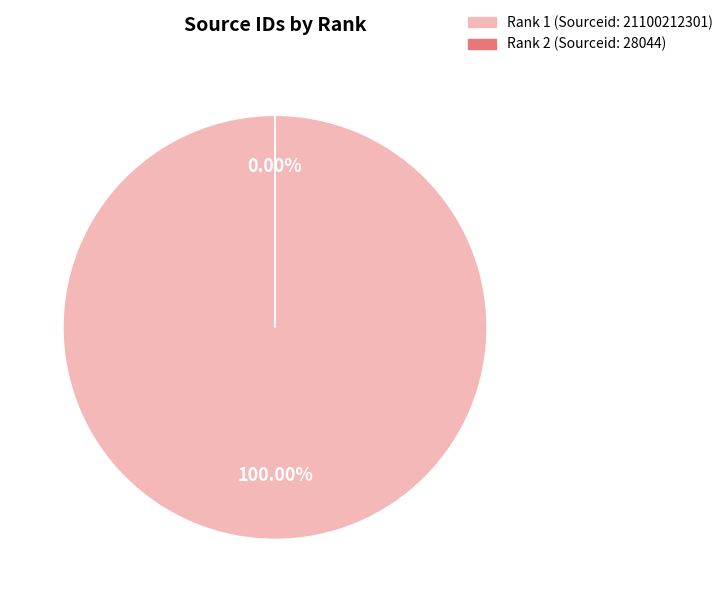

Is it true that 2 is 11% of the pie?

False